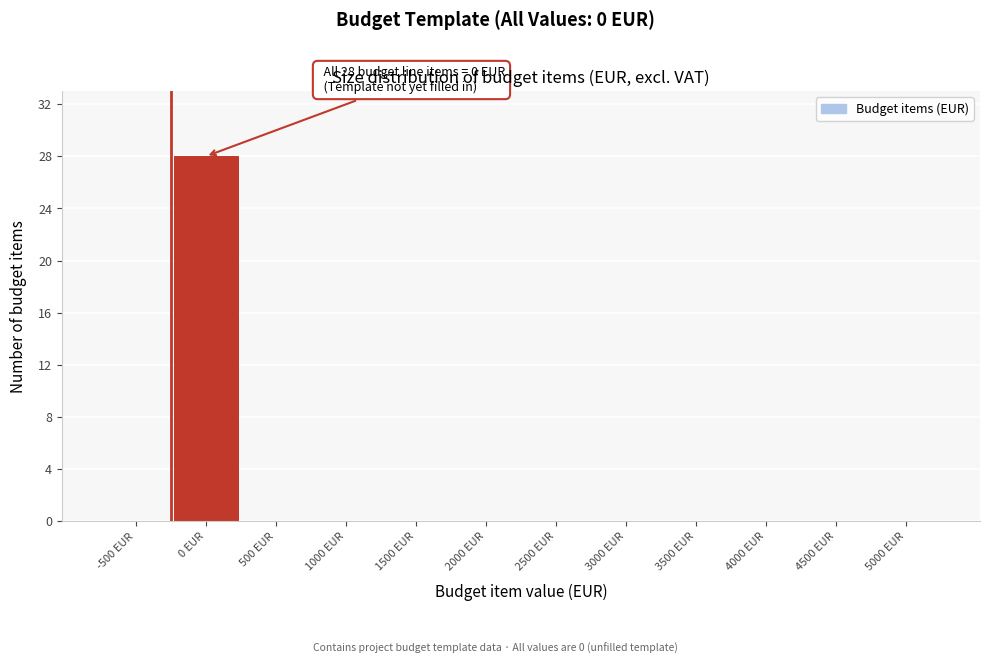

Reading left to right, list all the values displayed in this chart.

-500 EUR=0	0 EUR=28	500 EUR=0	1000 EUR=0	1500 EUR=0	2000 EUR=0	2500 EUR=0	3000 EUR=0	3500 EUR=0	4000 EUR=0	4500 EUR=0	5000 EUR=0